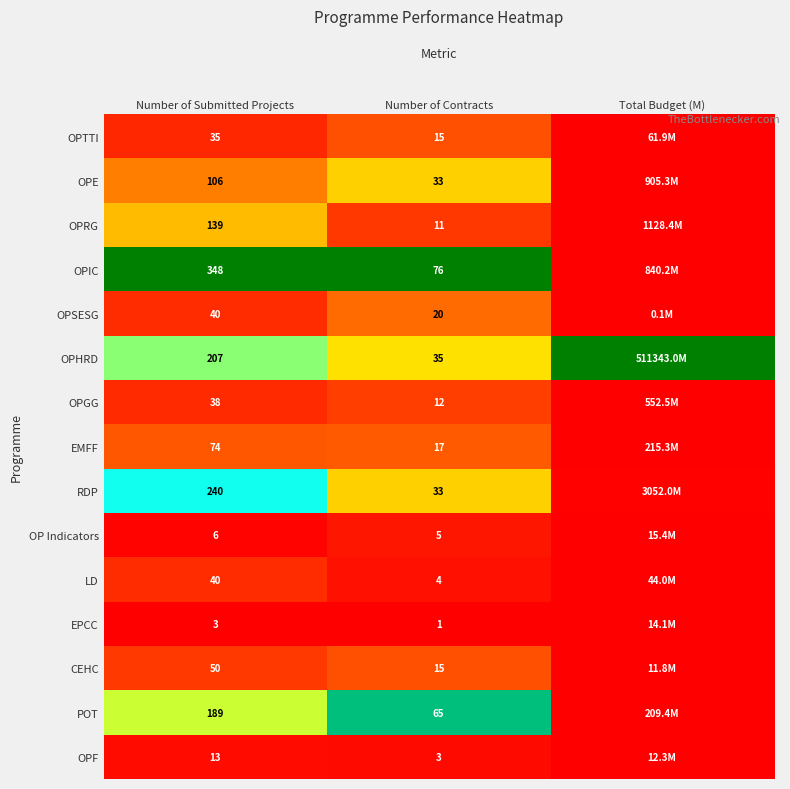

Is the value of OPRG at Number of Contracts greater than the value of OPIC at Number of Submitted Projects?

No